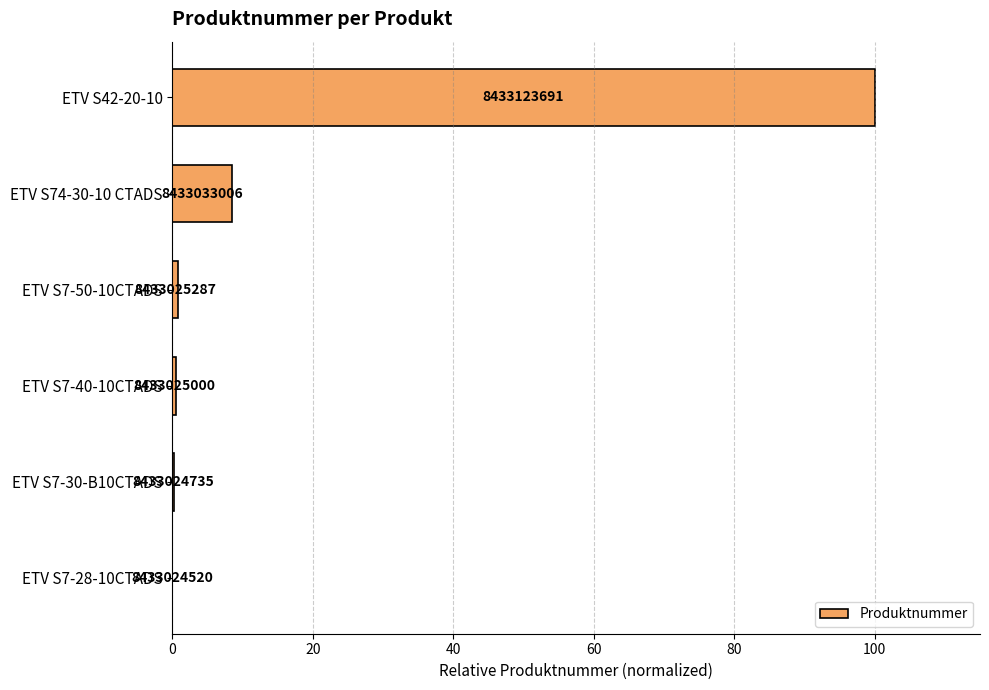

Count the number of categories in the chart.

6